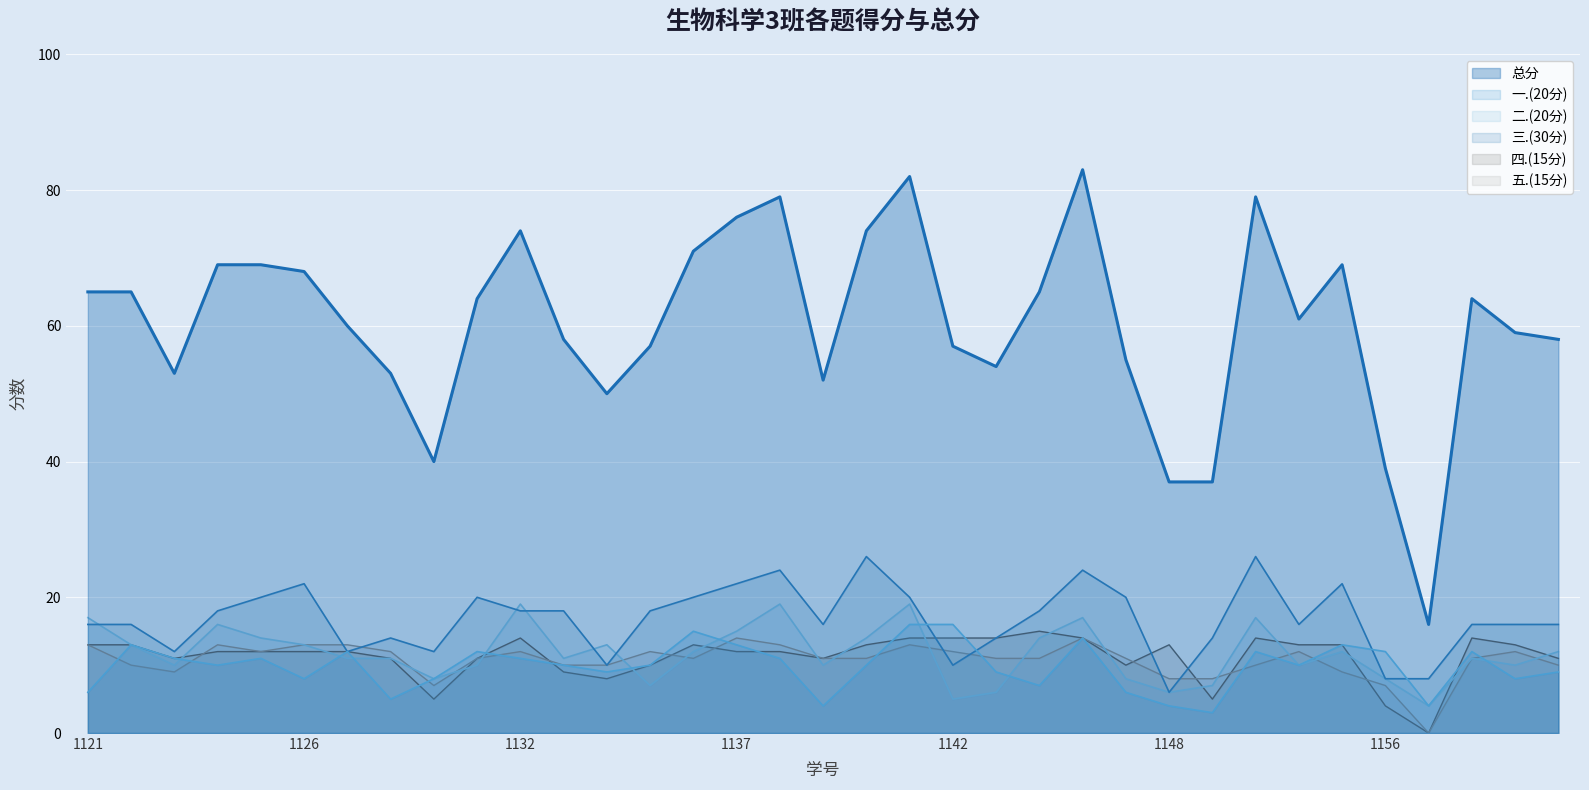

What are all the series names shown in the legend?

总分, 一.(20分), 二.(20分), 三.(30分), 四.(15分), 五.(15分)